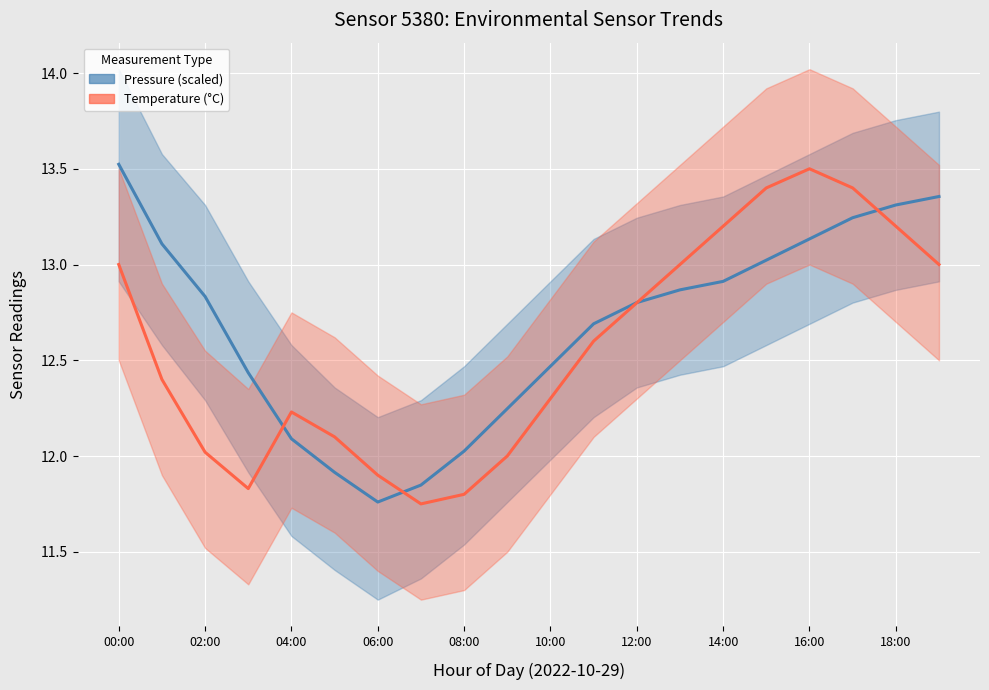

What are all the series names shown in the legend?

Pressure (scaled), Temperature (°C)